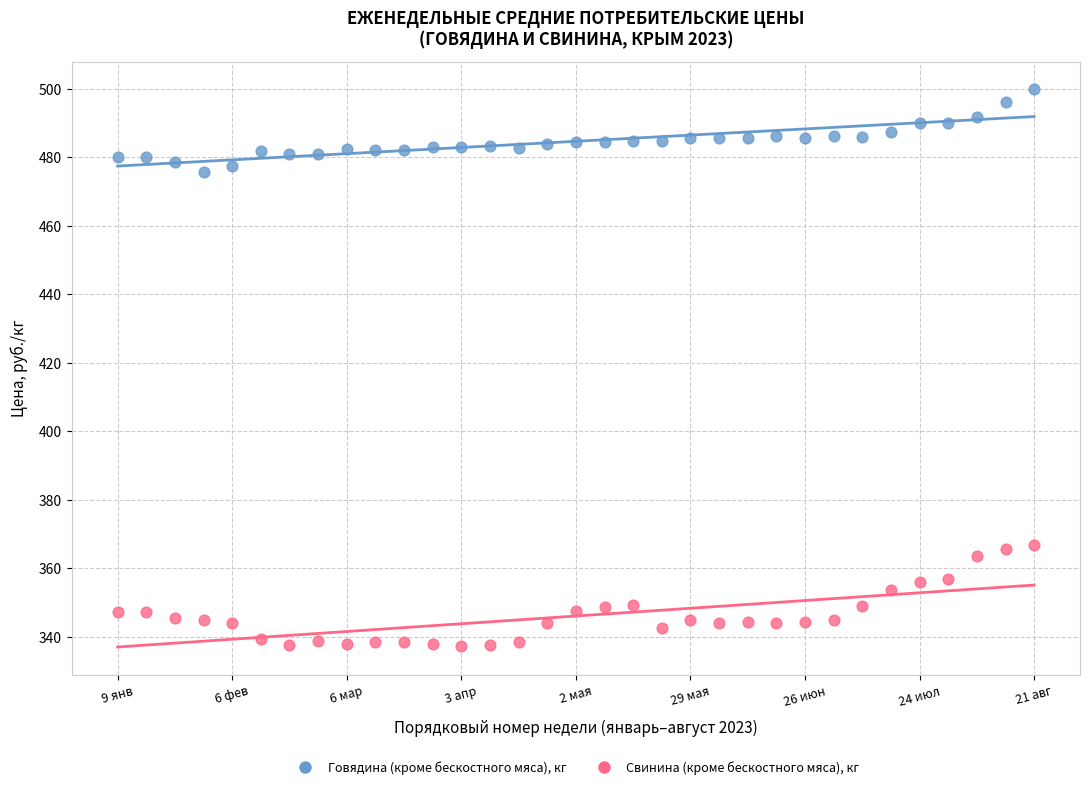

What are all the series names shown in the legend?

Говядина (кроме бескостного мяса), кг, Свинина (кроме бескостного мяса), кг